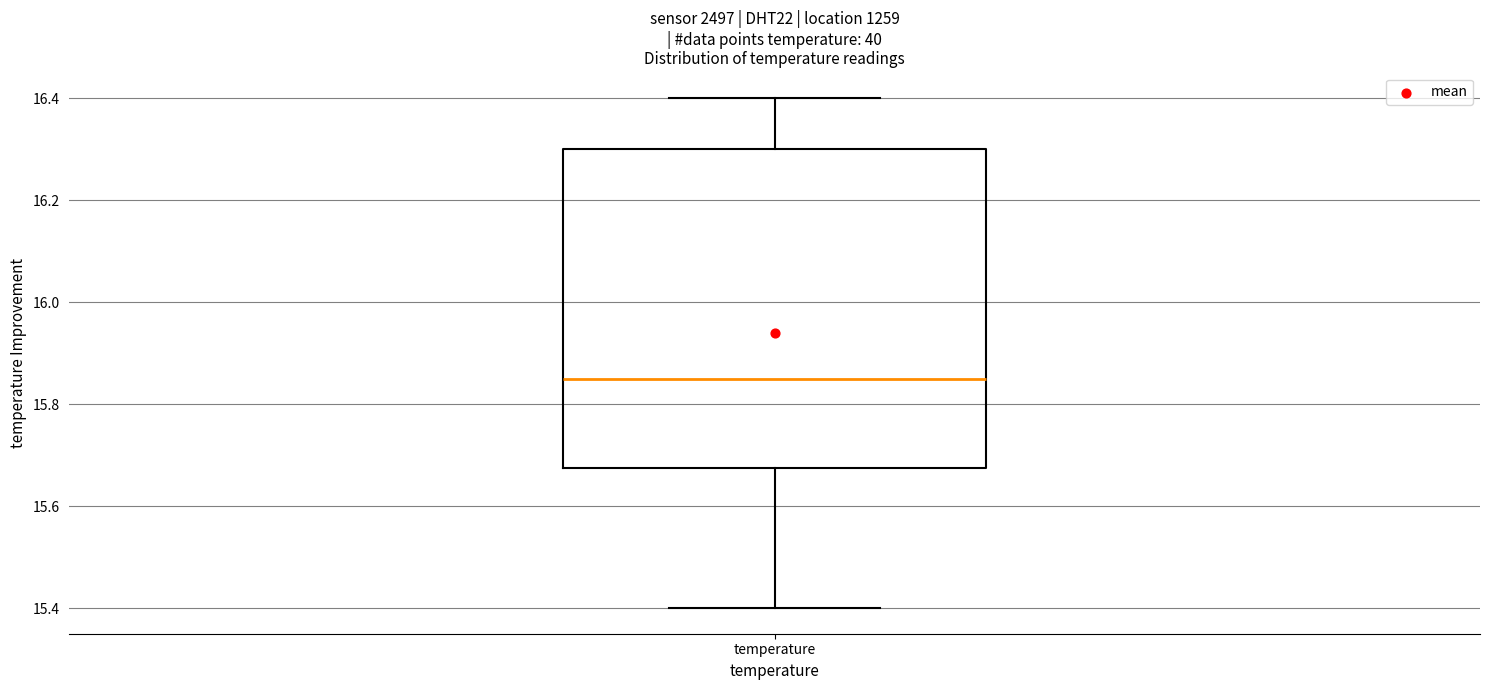

Read this box plot against the y-axis: the position of the median line, the range covered by the box, and the ends of both whiskers. The values are not printed on the chart, so give them approximately, as read against the axis.

median 15.86, box 15.68 to 16.30, whiskers 15.40 to 16.40